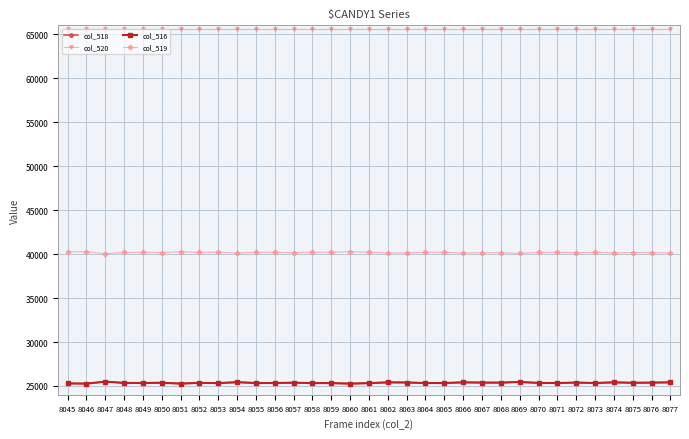

Is it true that col_518 equals 25267 at 8060?

True